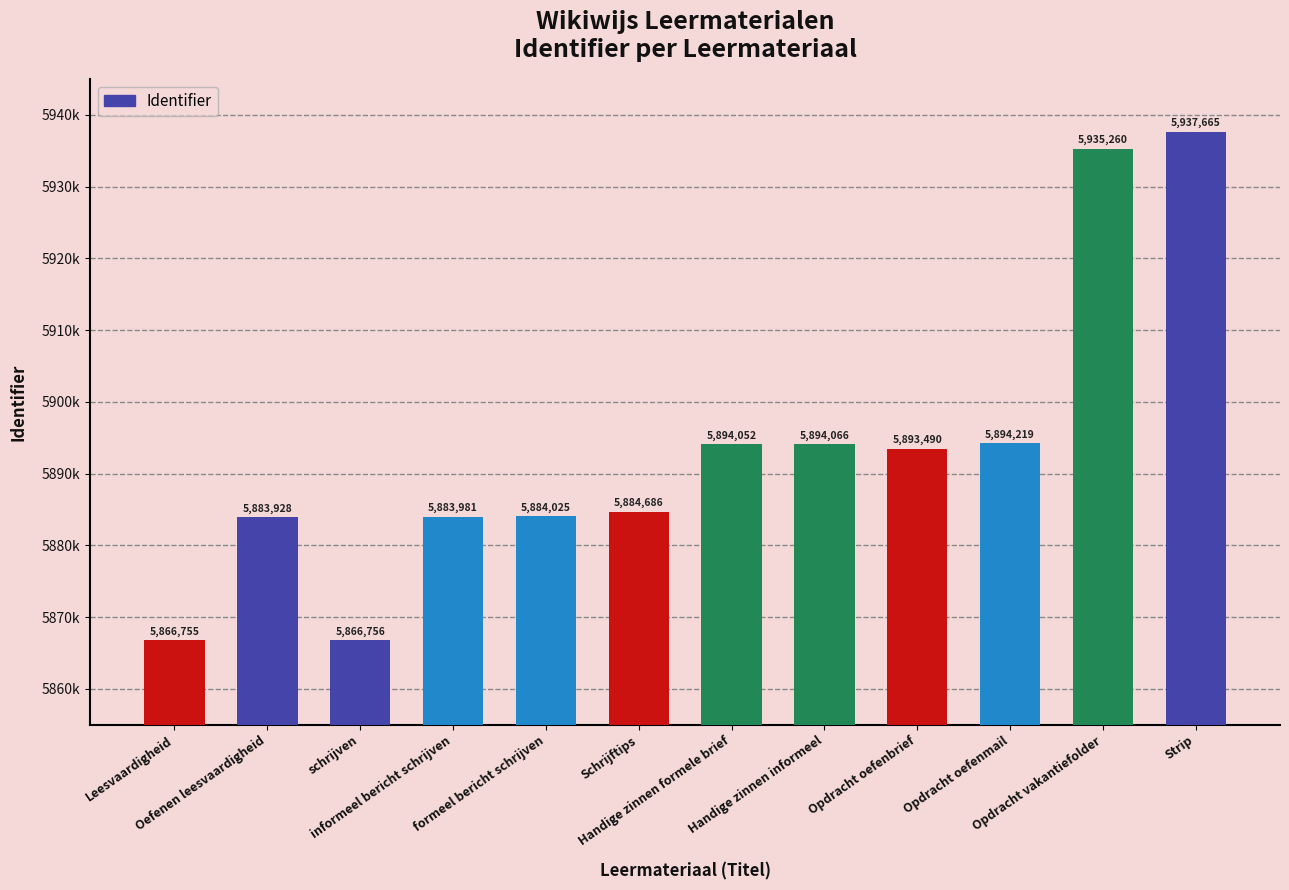

Between schrijven and Opdracht oefenbrief, which is larger?

Opdracht oefenbrief